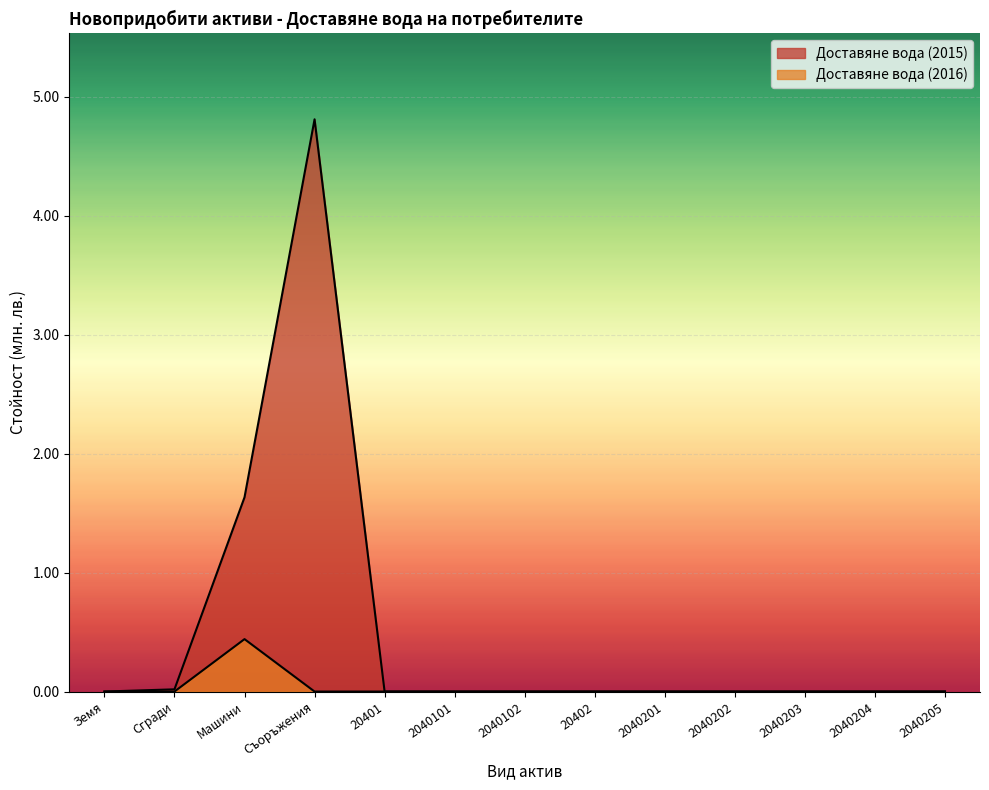

Count the number of categories in the chart.

13